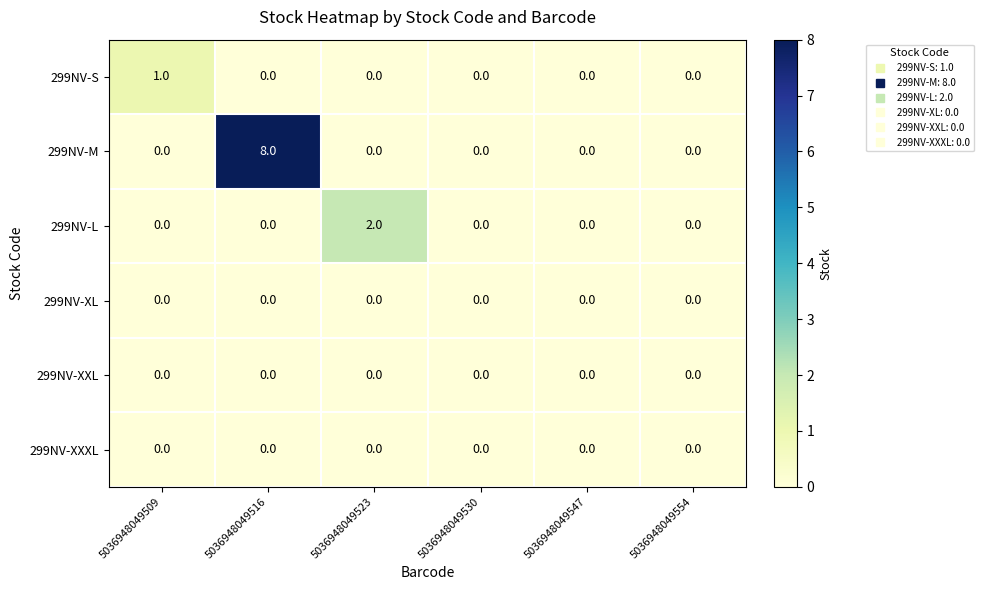

At which category is the sum across all series the highest?

5036948049516